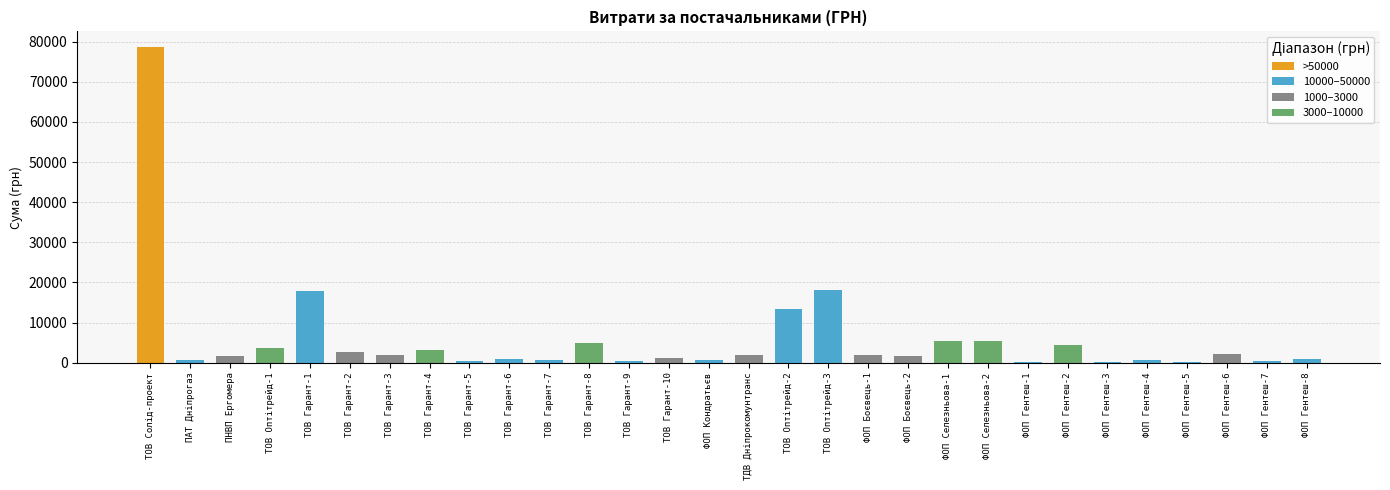

What is the difference between the values at ТОВ Гарант-8 and ТОВ Гарант-1?

12843.0